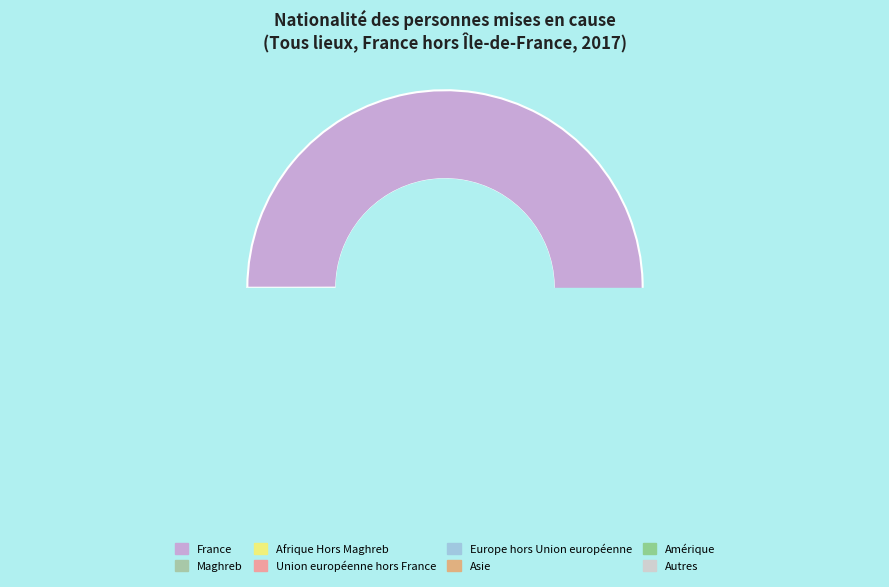

Rank the categories by value from highest to lowest.

France, Maghreb, Union européenne hors France, Afrique Hors Maghreb, Europe hors Union européenne, Asie, Amérique, Autres